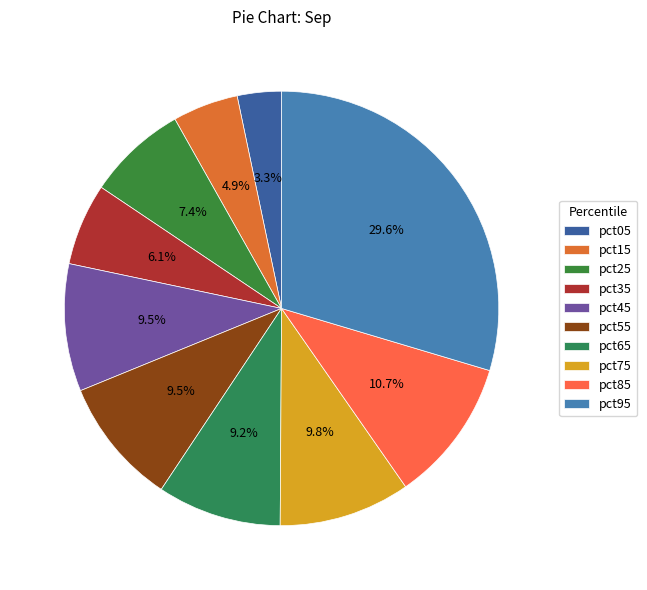

To the nearest percent, what is the average slice percentage?

10%